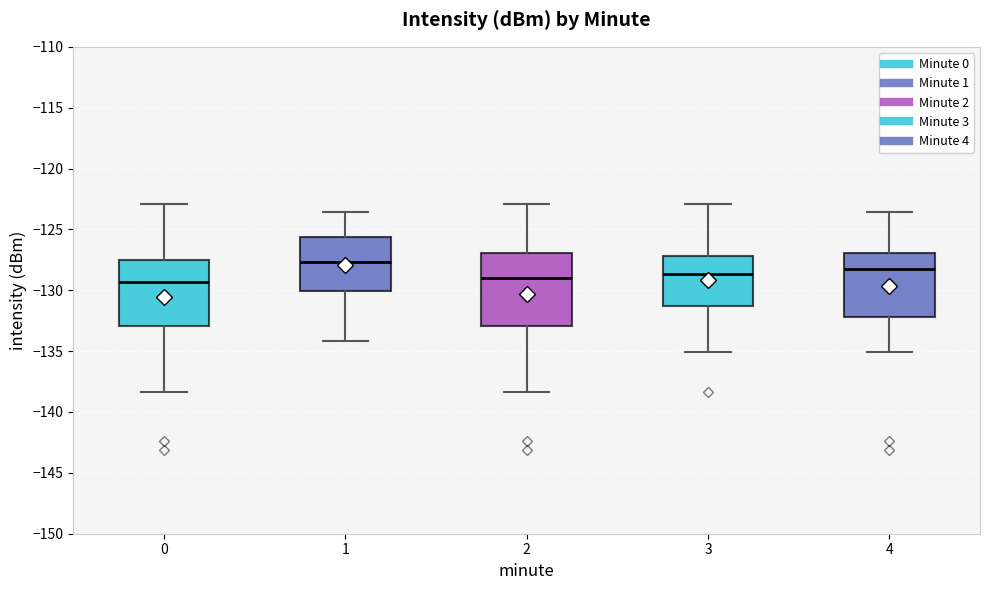

Reading left to right, read every box against the y-axis: the position of its median line, the range the box covers, and the ends of its whiskers. The values are not printed on the chart, so give them approximately, as read against the axis.

0: median -129.5, box -133.0 to -127.5, whiskers -138.5 to -123.0
1: median -127.5, box -130.0 to -125.5, whiskers -134.0 to -123.5
2: median -129.0, box -133.0 to -127.0, whiskers -138.5 to -123.0
3: median -128.5, box -131.5 to -127.0, whiskers -135.0 to -123.0
4: median -128.5, box -132.0 to -127.0, whiskers -135.0 to -123.5